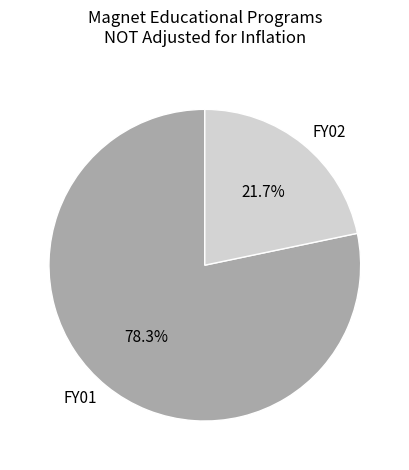

To the nearest percent, what percentage of the pie is FY01?

78%